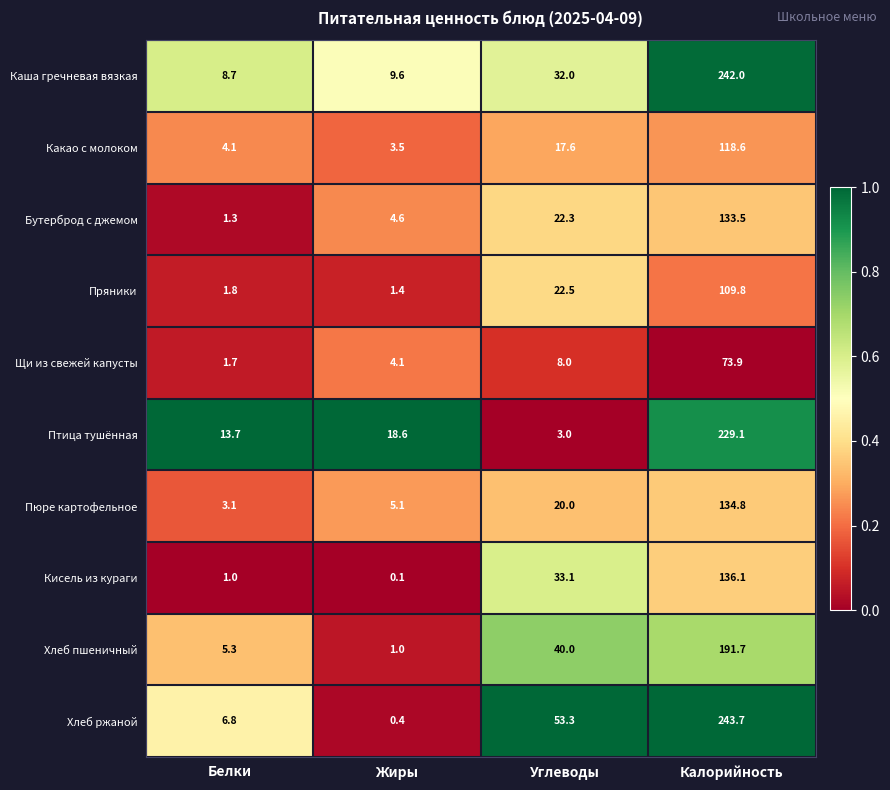

At which category is the sum across all series the highest?

Калорийность